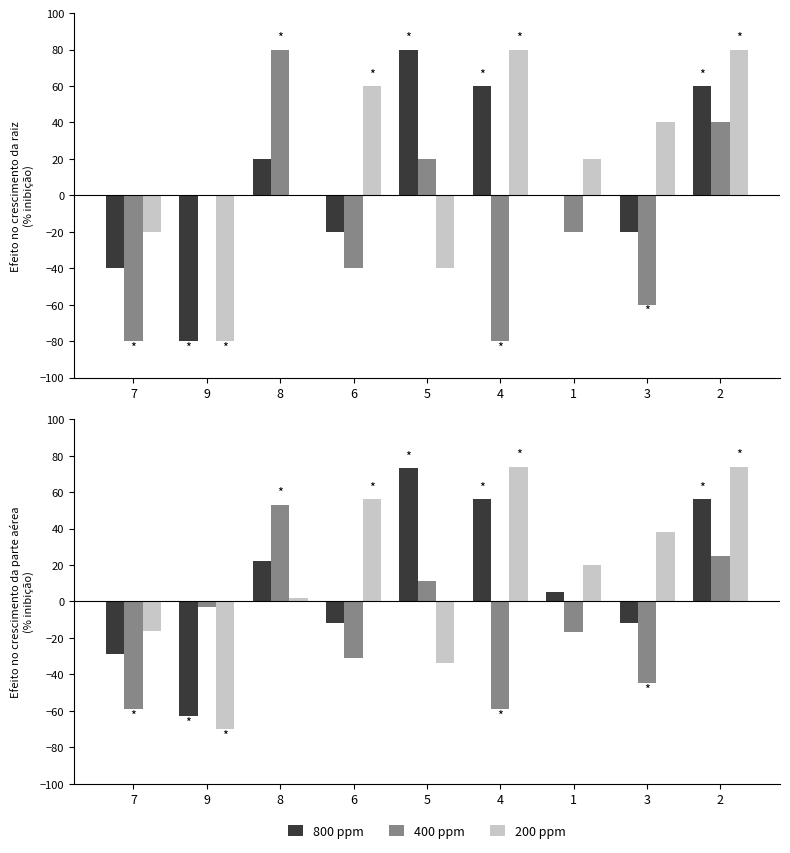

Rank the series at 2 from lowest to highest value.

400 ppm, 800 ppm, 200 ppm